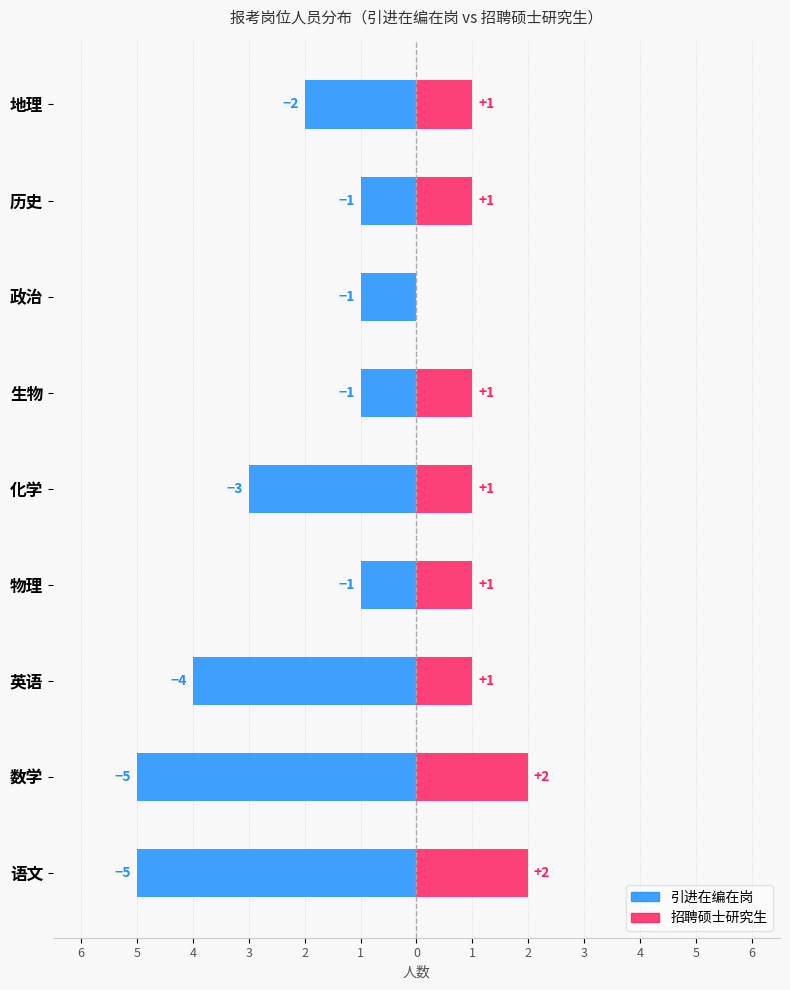

What is the highest value of the 招聘硕士研究生 series?

2